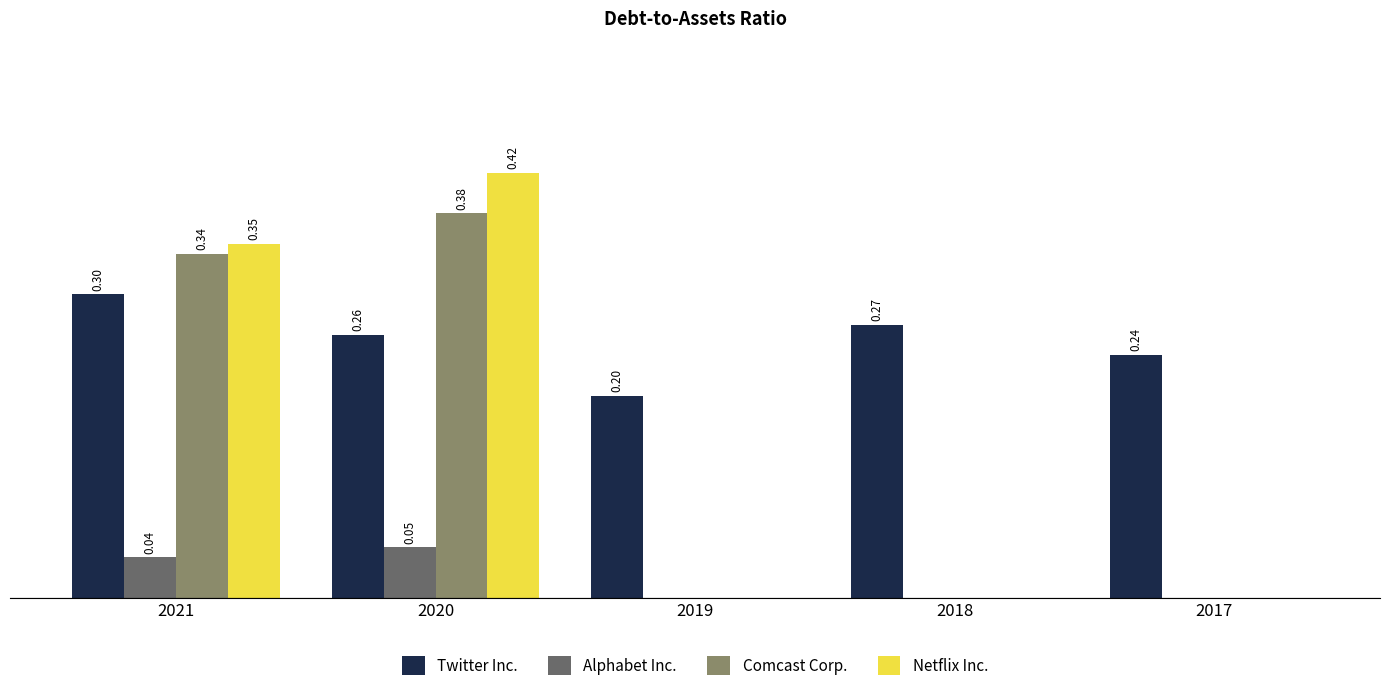

Which series changed the most between 2021 and 2020?

Netflix Inc.